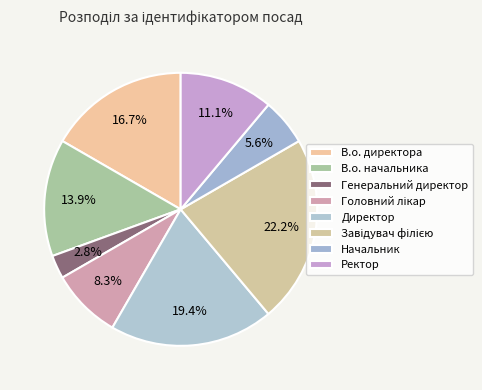

How many slices are in this pie chart?

8